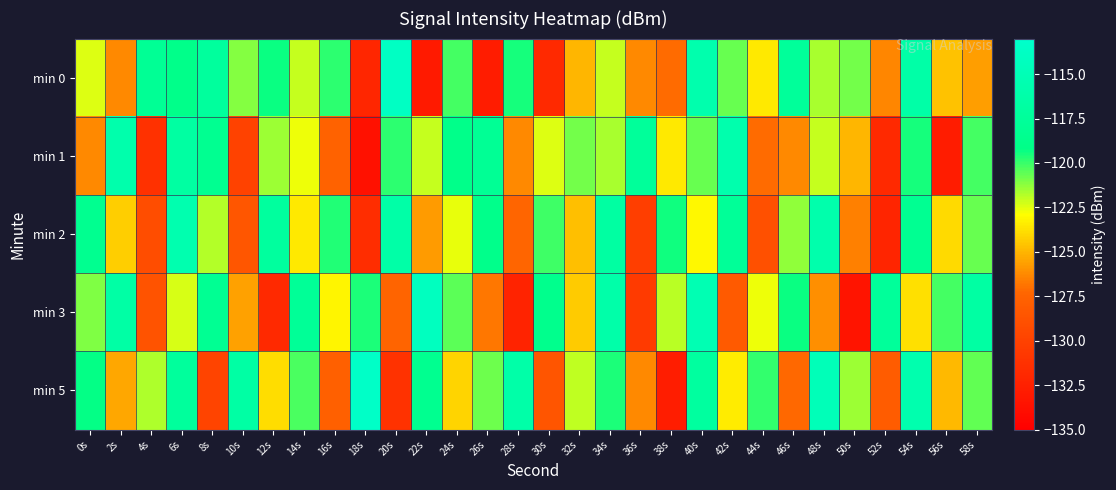

Which series changed the most between 16s and 32s?

min 1